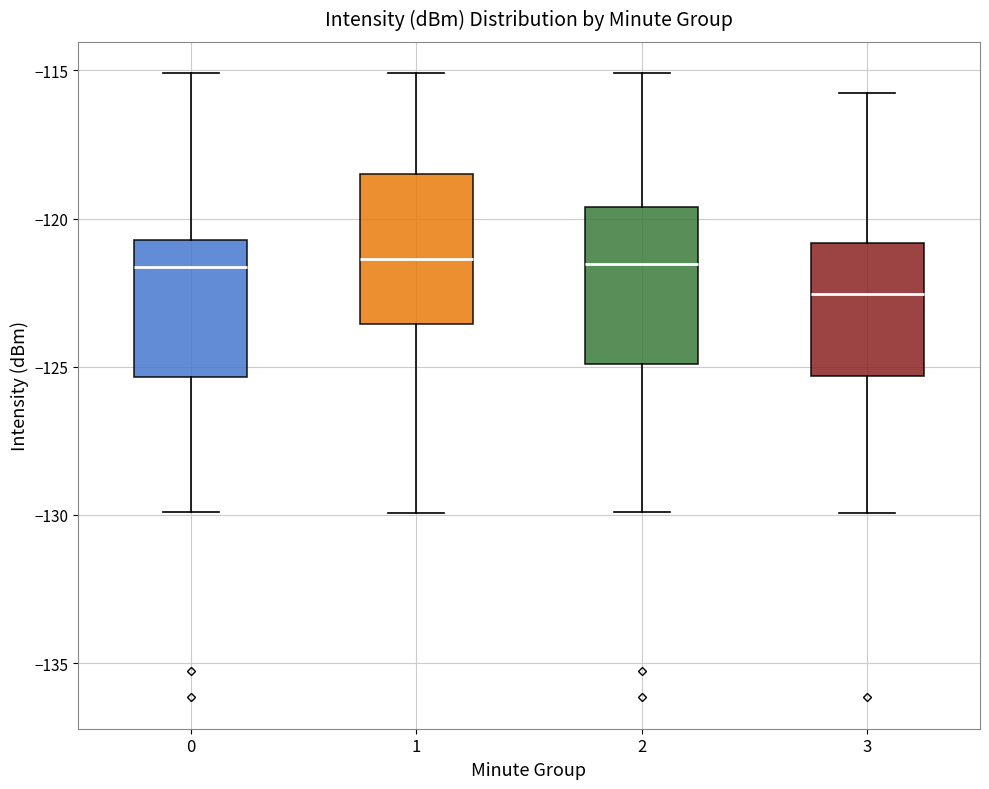

Reading left to right, read every box against the y-axis: the position of its median line, the range the box covers, and the ends of its whiskers. The values are not printed on the chart, so give them approximately, as read against the axis.

0: median -121.5, box -125.5 to -120.5, whiskers -130.0 to -115.0
1: median -121.5, box -123.5 to -118.5, whiskers -130.0 to -115.0
2: median -121.5, box -125.0 to -119.5, whiskers -130.0 to -115.0
3: median -122.5, box -125.5 to -121.0, whiskers -130.0 to -115.5